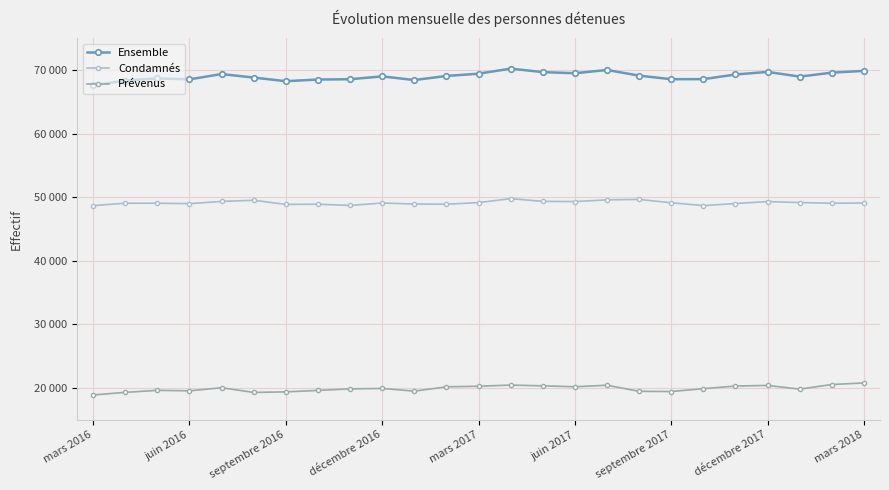

Which series has the largest total across all categories?

Ensemble